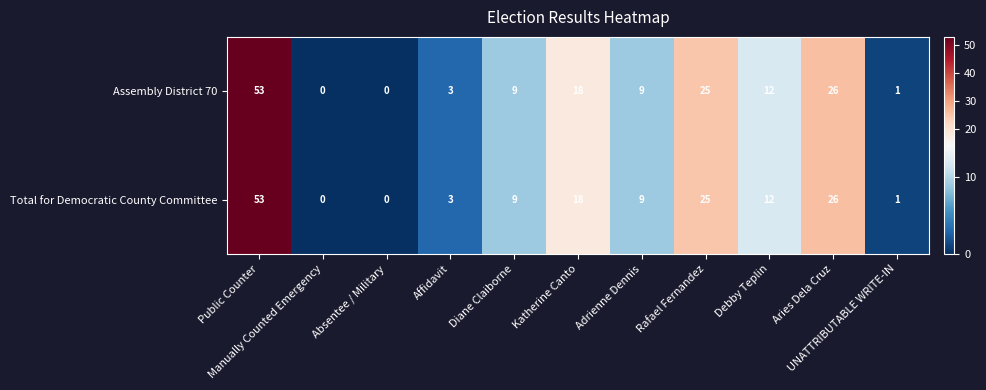

What is the difference between the maximum and second lowest values in the Total for Democratic County Committee series?

53